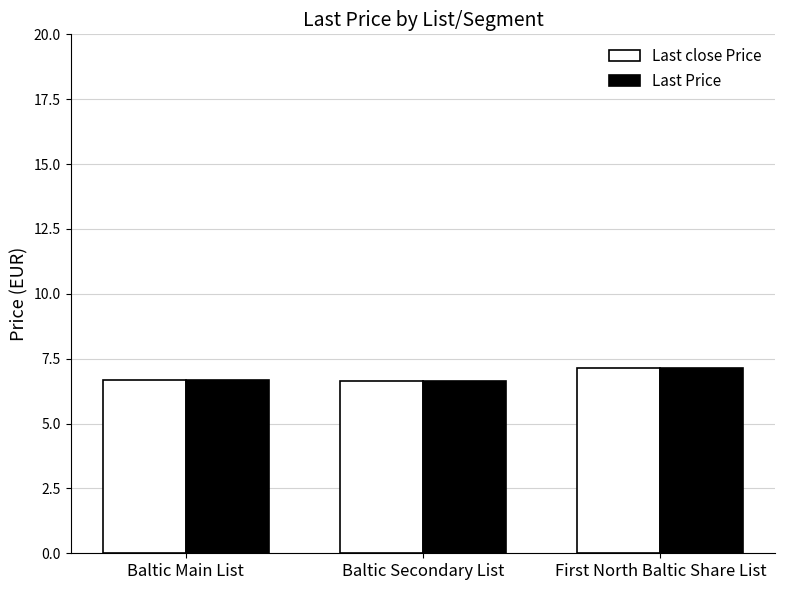

Is the value of Last close Price at First North Baltic Share List greater than the value of Last Price at Baltic Main List?

Yes